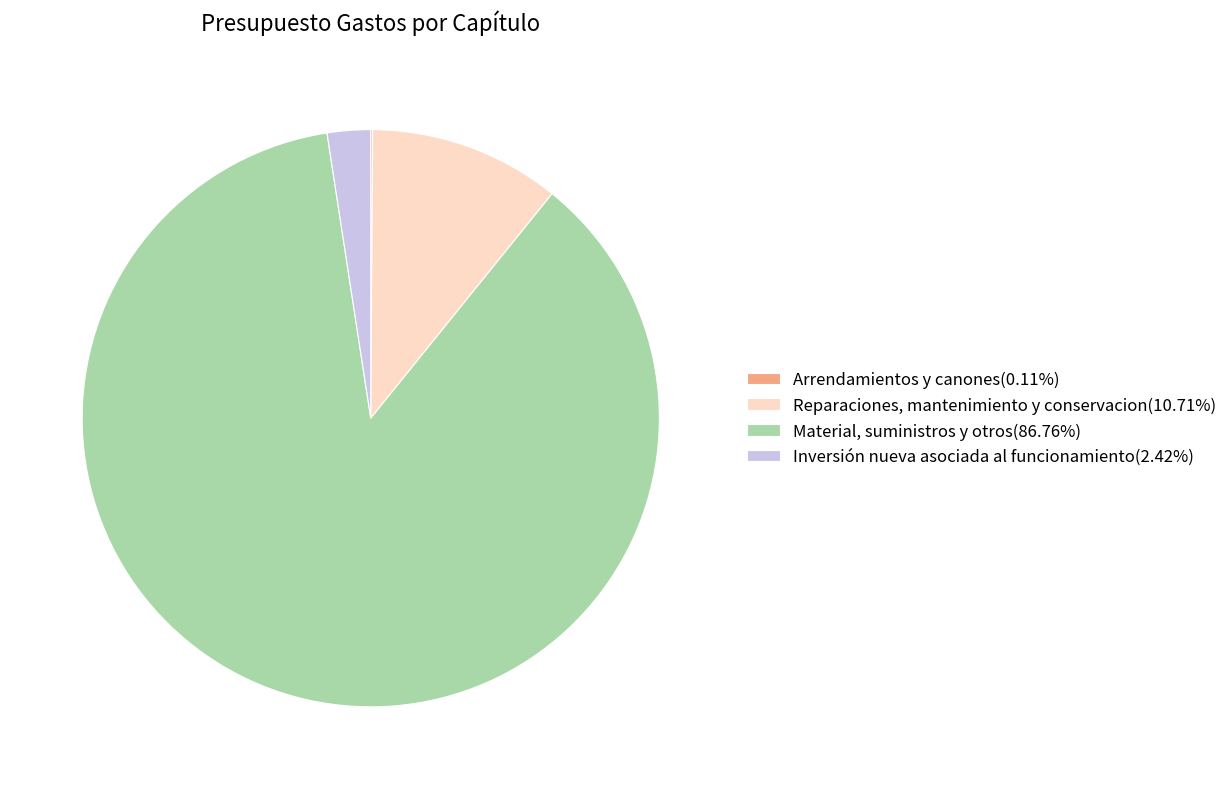

Does Material, suministros y otros(86.76%) represent more than half of the total?

Yes